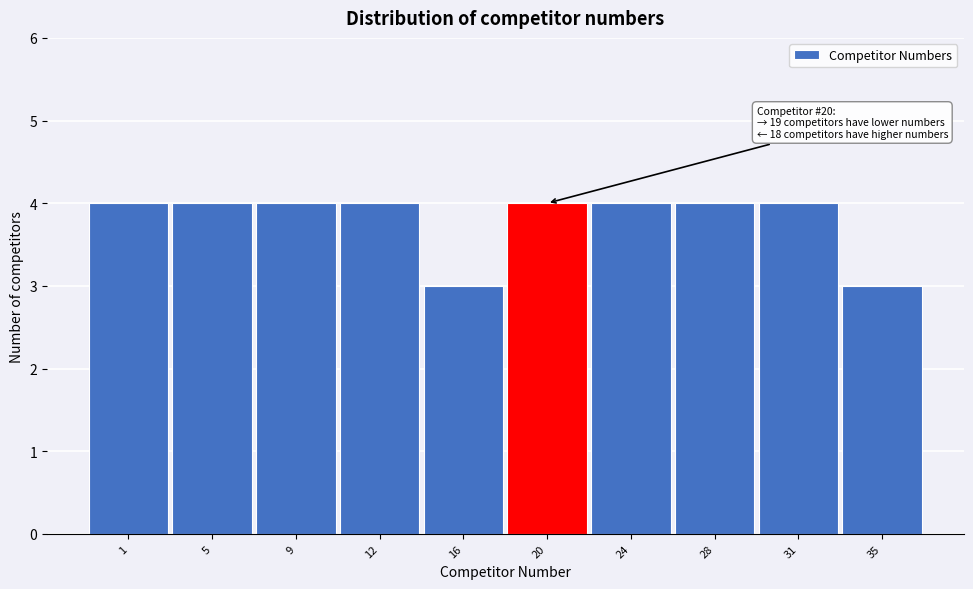

Reading right to left, extract all data points from this chart.

3	4	4	4	4	3	4	4	4	4